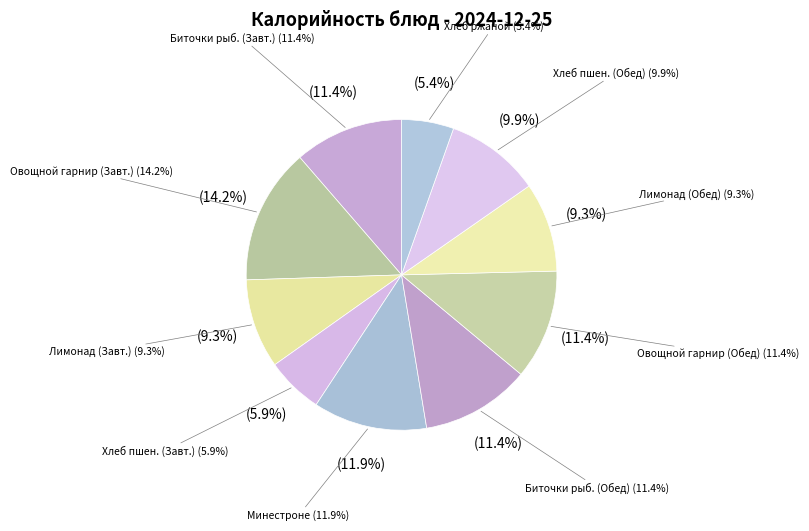

Does Хлеб пшеничный (Обед) account for over 50% of the chart?

No